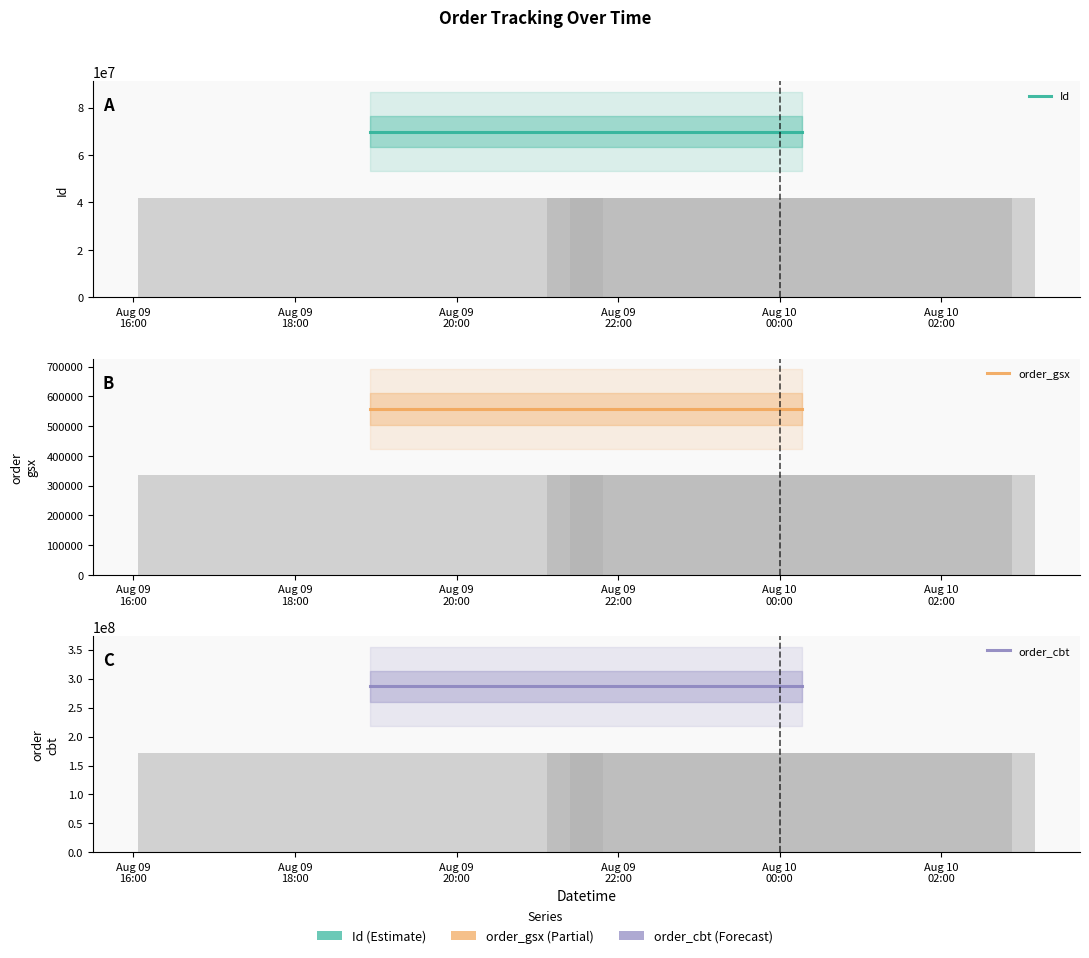

What position from the left is Aug 09
20:00?

3